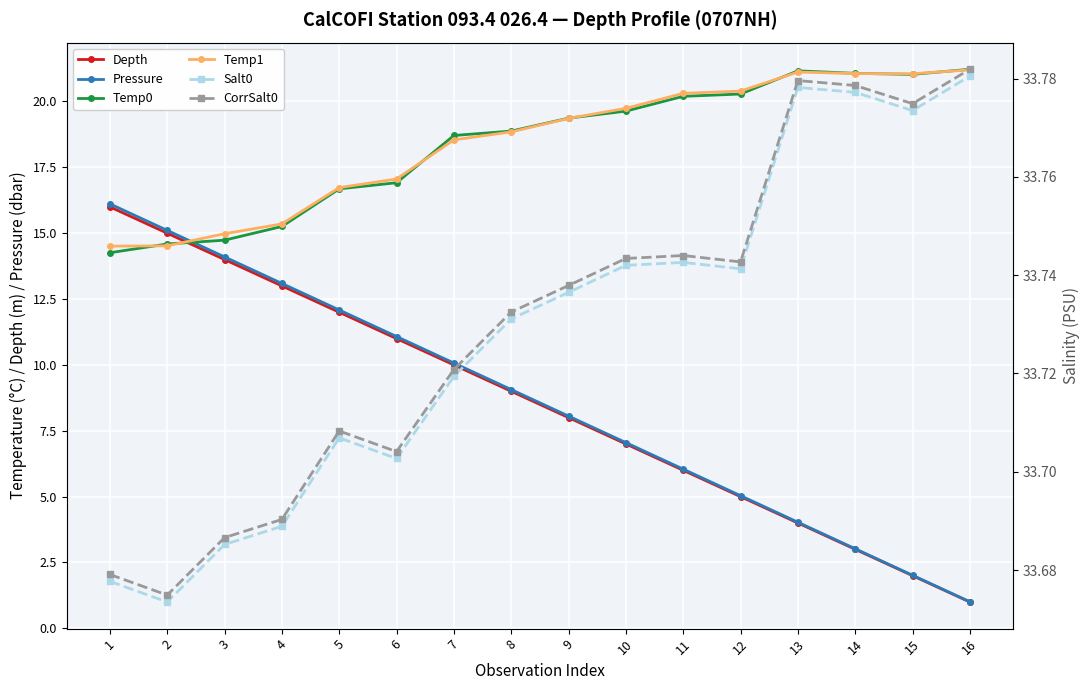

What is the difference between the second highest and minimum values in the Salt0 series?

0.1